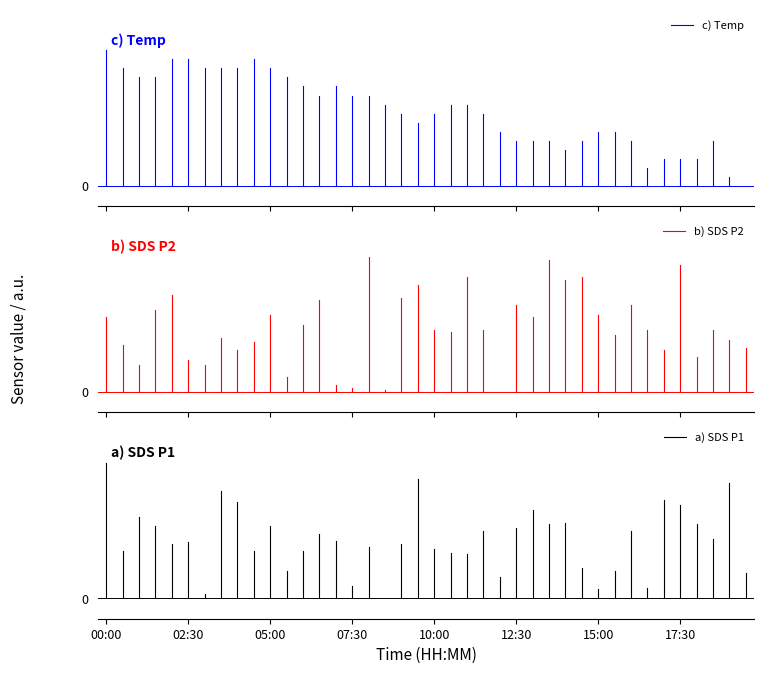

True or false: b) SDS P2 has a value of 0.6 at 00:00.

True